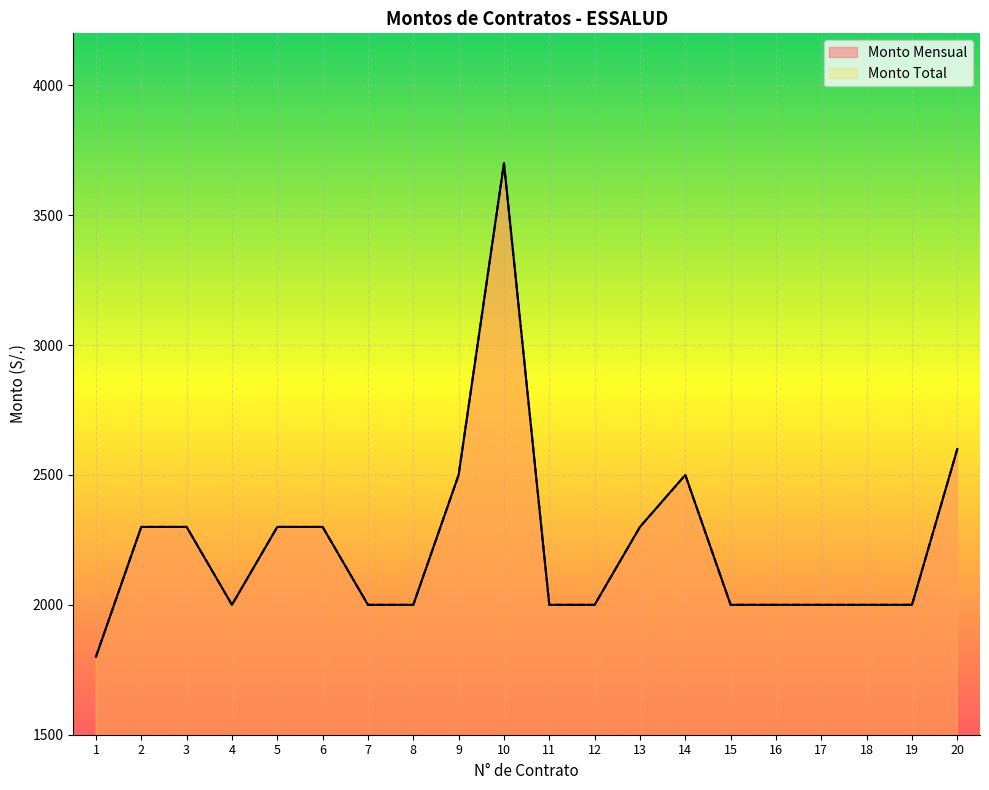

Does the chart display data point markers on the line(s)?

No